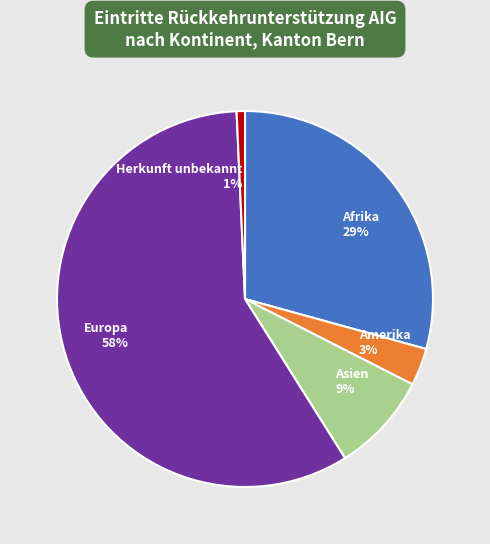

Count the number of slices in the pie.

5